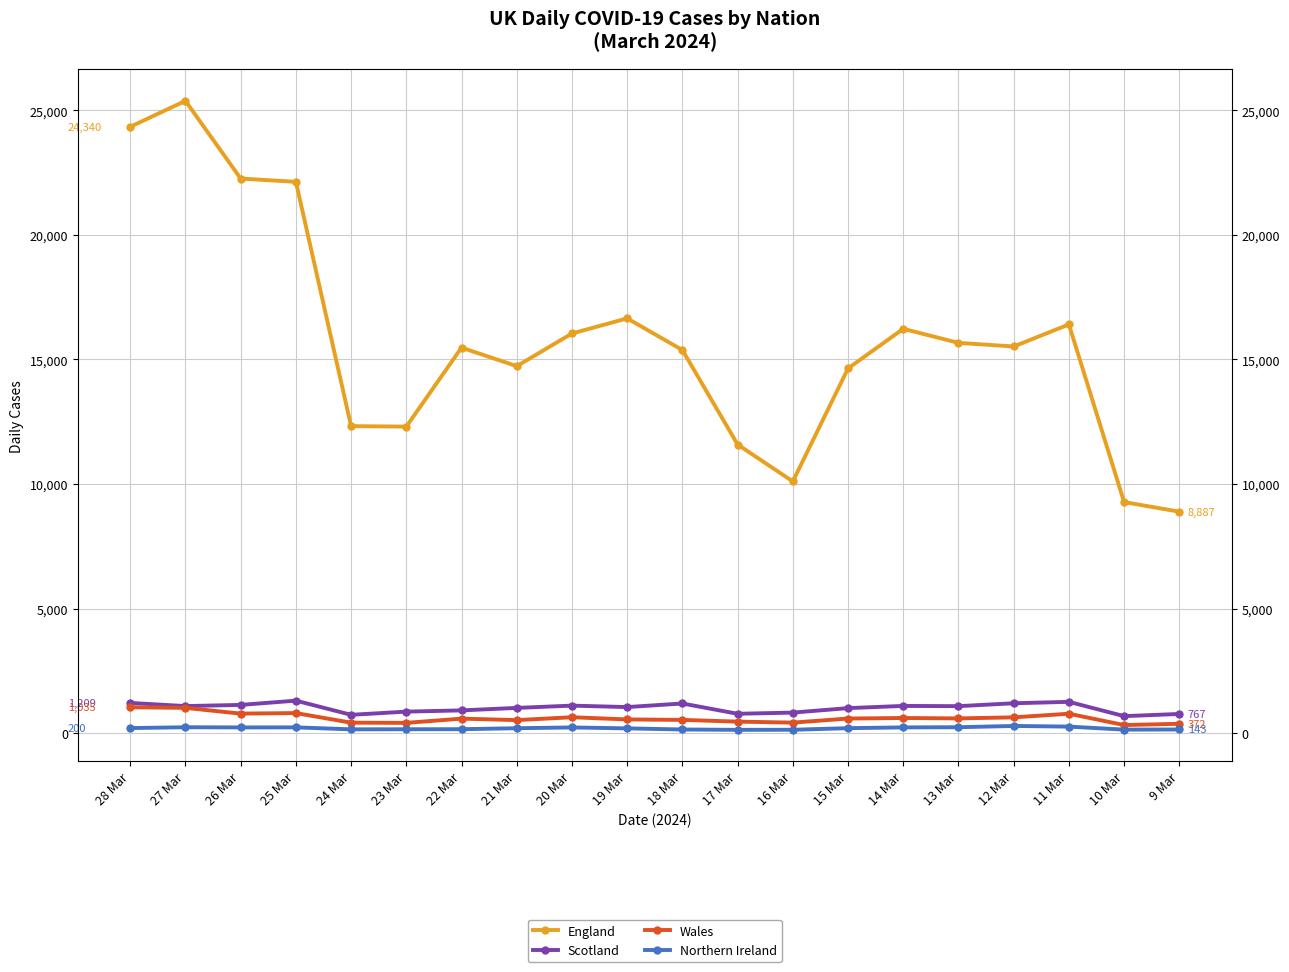

Which series has the widest spread of values?

England